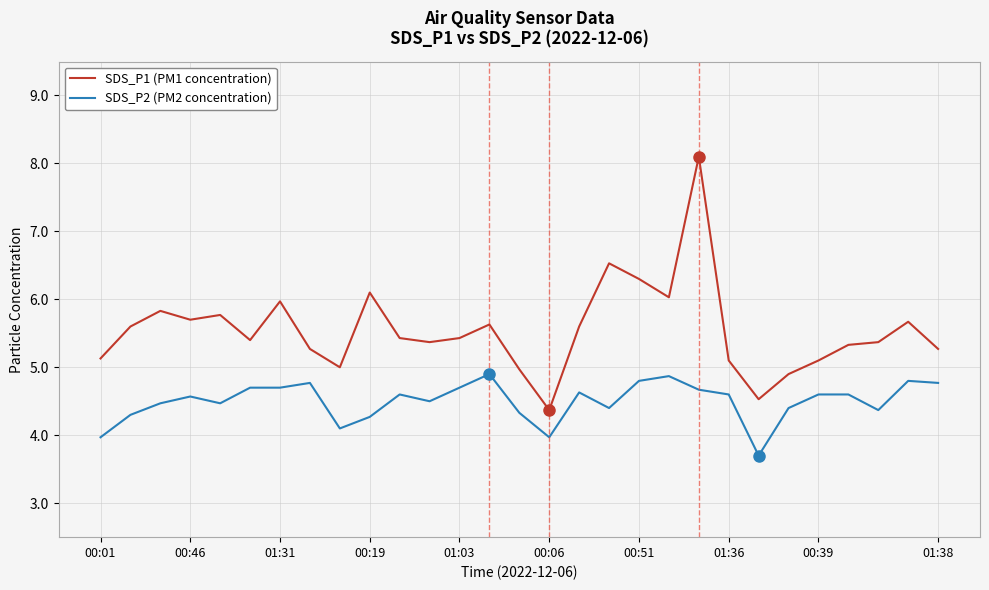

Which series has the widest spread of values?

SDS_P1 (PM1 concentration)